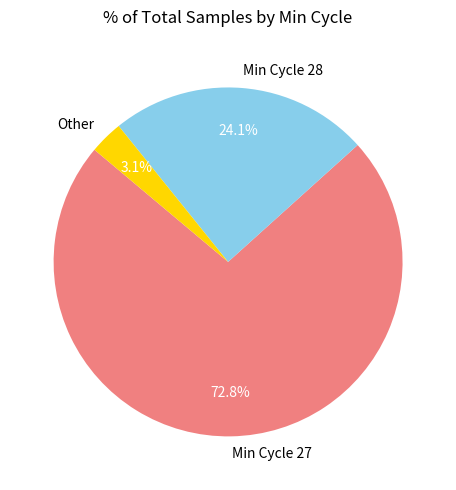

Which category has the smallest portion of the pie?

Other